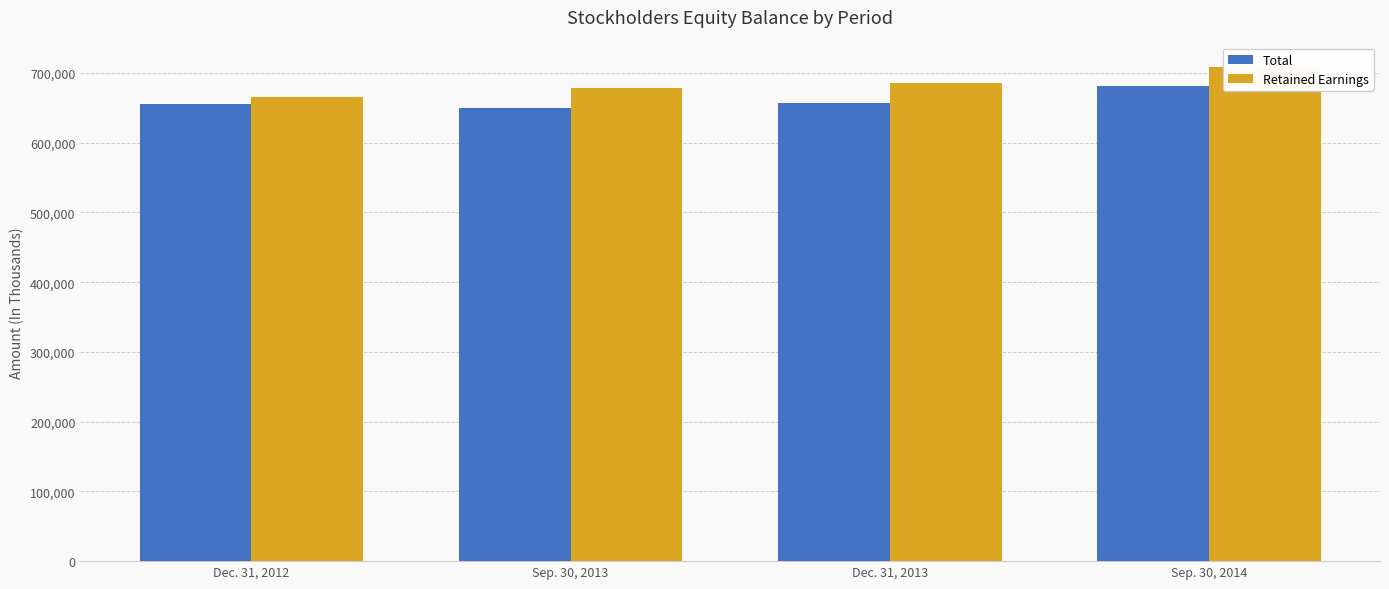

List the series in order of their peak value, lowest first.

Total, Retained Earnings